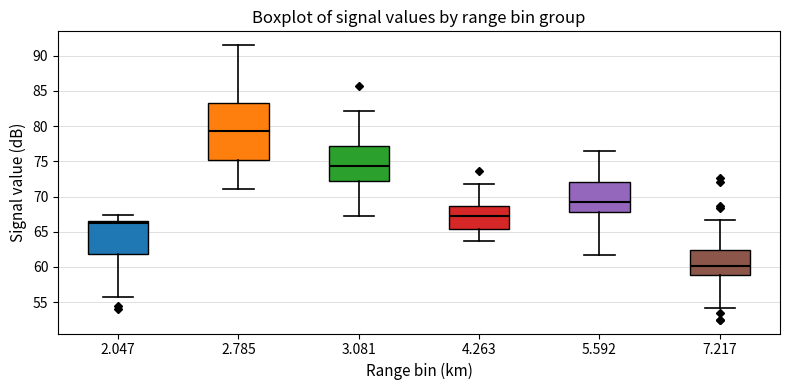

Which box has the highest median line?

2.785